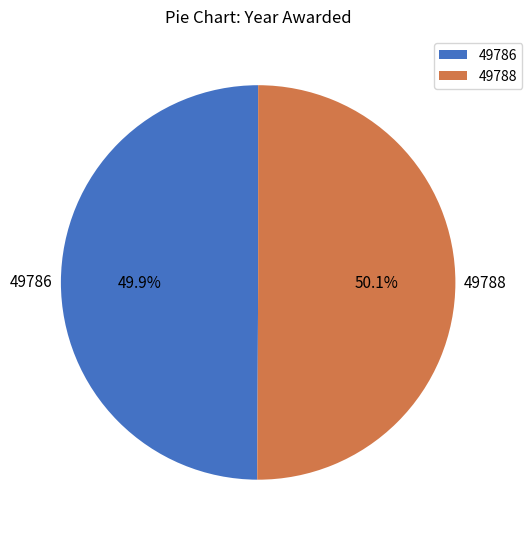

How much of the chart is everything except 49788?

49.9%